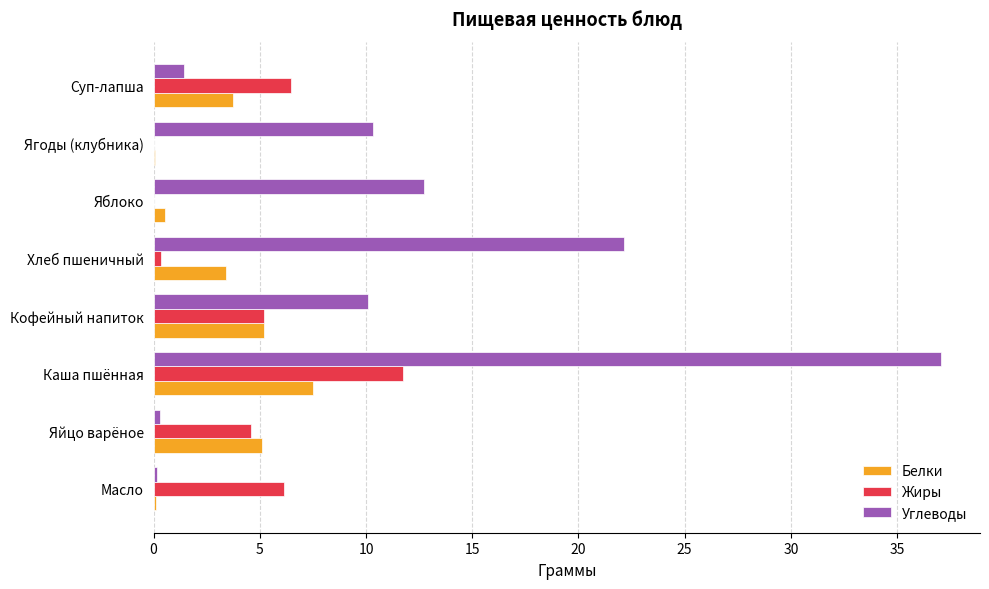

At which category is the sum across all series the highest?

Каша пшённая